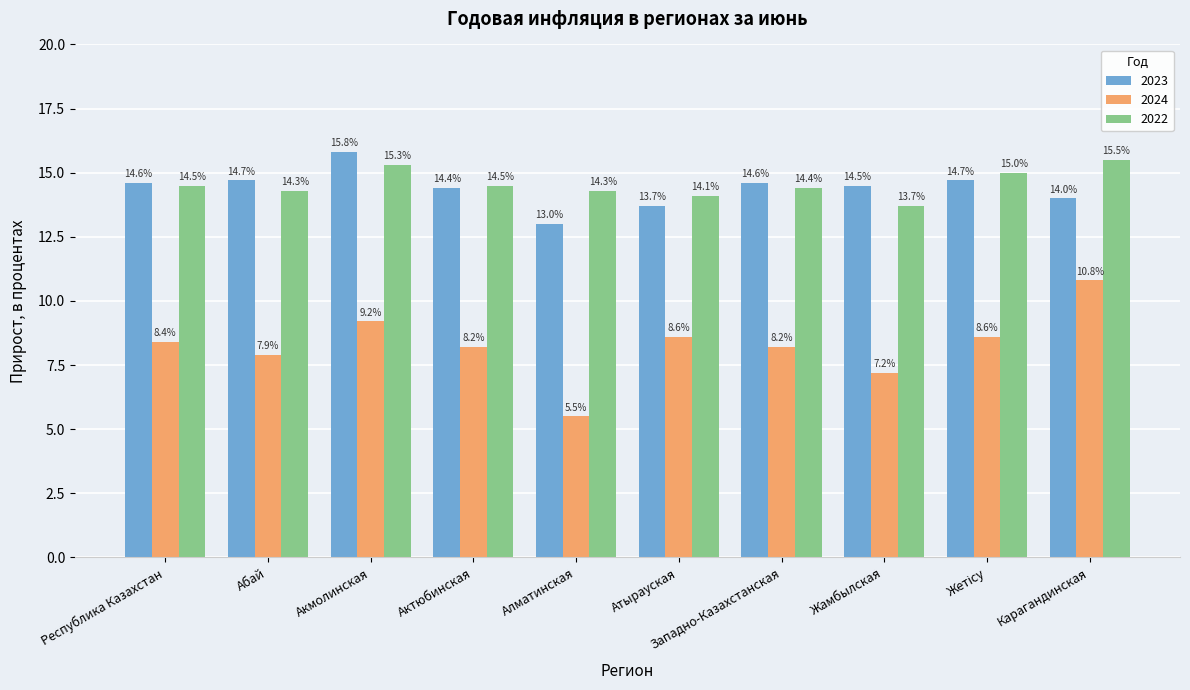

How many bars are there in each group?

3